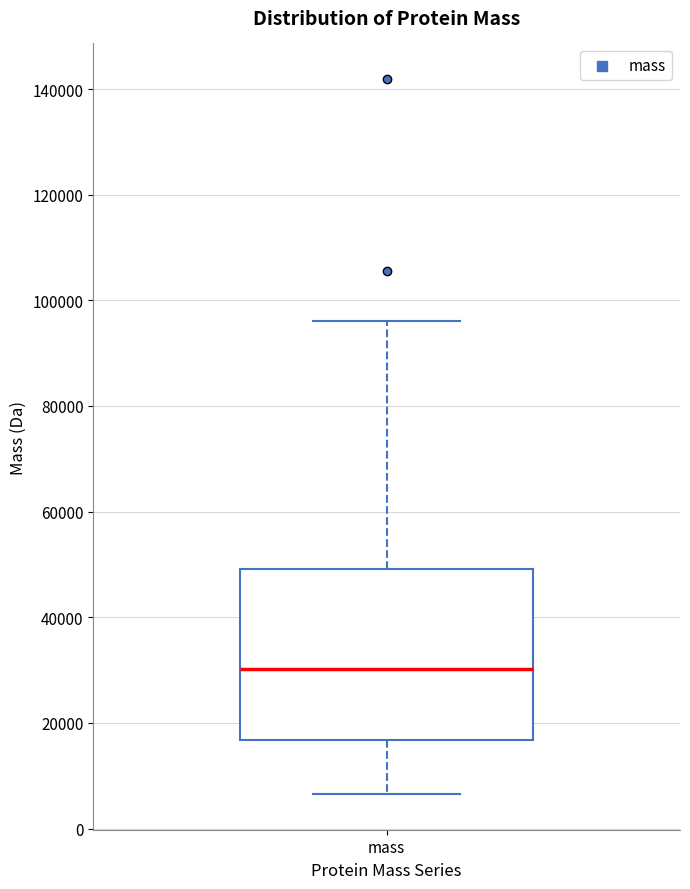

Where does the lower whisker of the box for mass end on the y-axis? The values are not printed on the chart, so give them approximately, as read against the axis.

6000